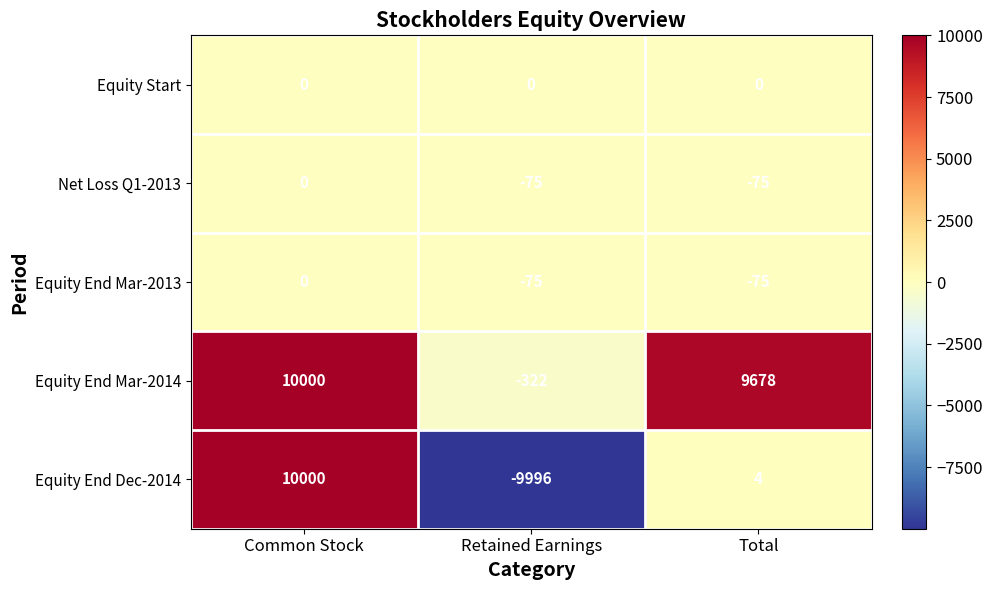

What is the average value of the Equity End Dec-2014 series?

3